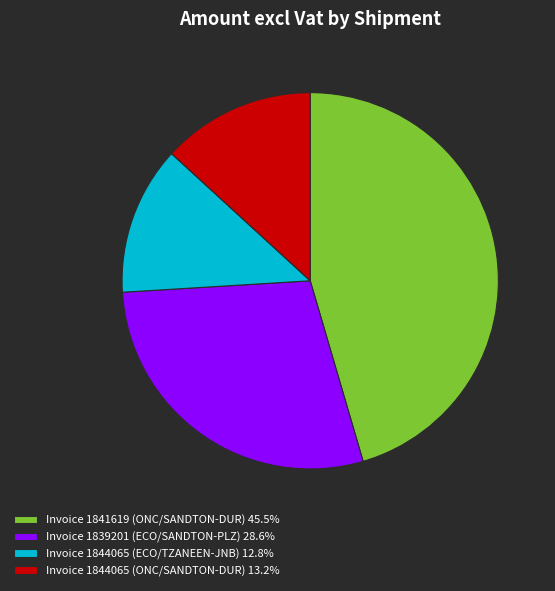

Is the sum of Invoice 1841619 (ONC/SANDTON-DUR) 45.5% and Invoice 1839201 (ECO/SANDTON-PLZ) 28.6% greater than half?

Yes